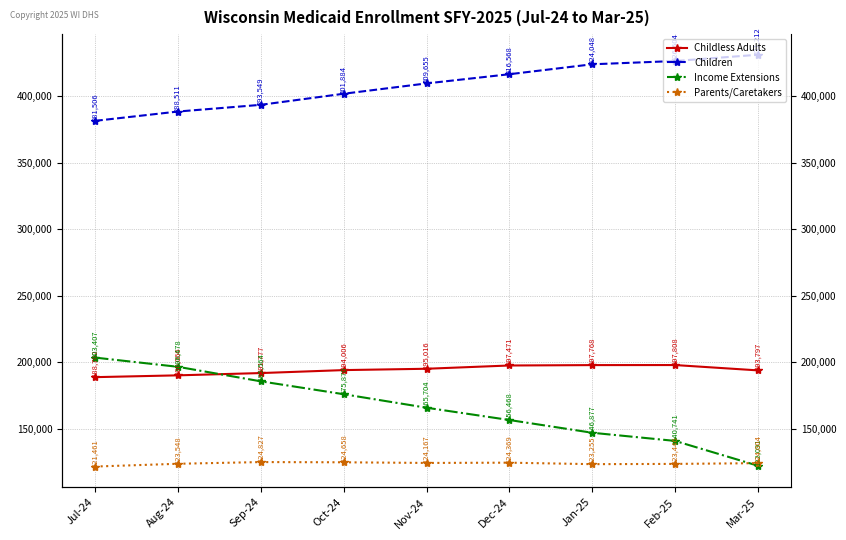

Rank the categories by Childless Adults value from highest to lowest.

Feb-25, Jan-25, Dec-24, Nov-24, Oct-24, Mar-25, Sep-24, Aug-24, Jul-24